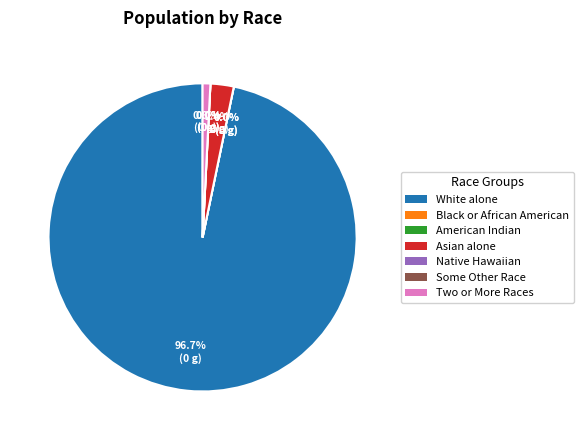

Is it true that Black or African American alone is 8% of the pie?

False